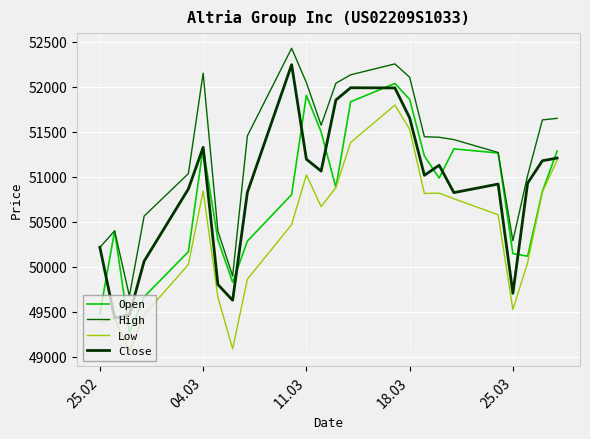

Which series has the largest total across all categories?

High